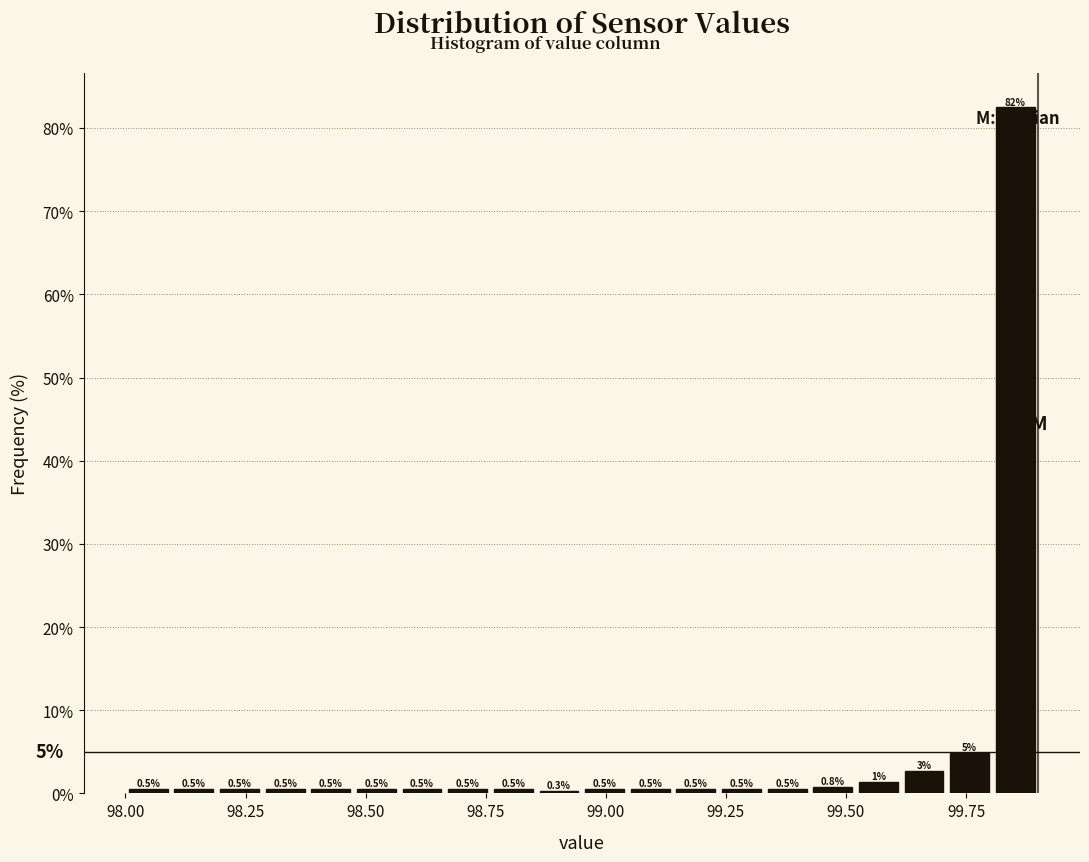

Around what value on the x-axis is the tallest bar? Give the approximate position of its centre, as read against the axis.

99.85